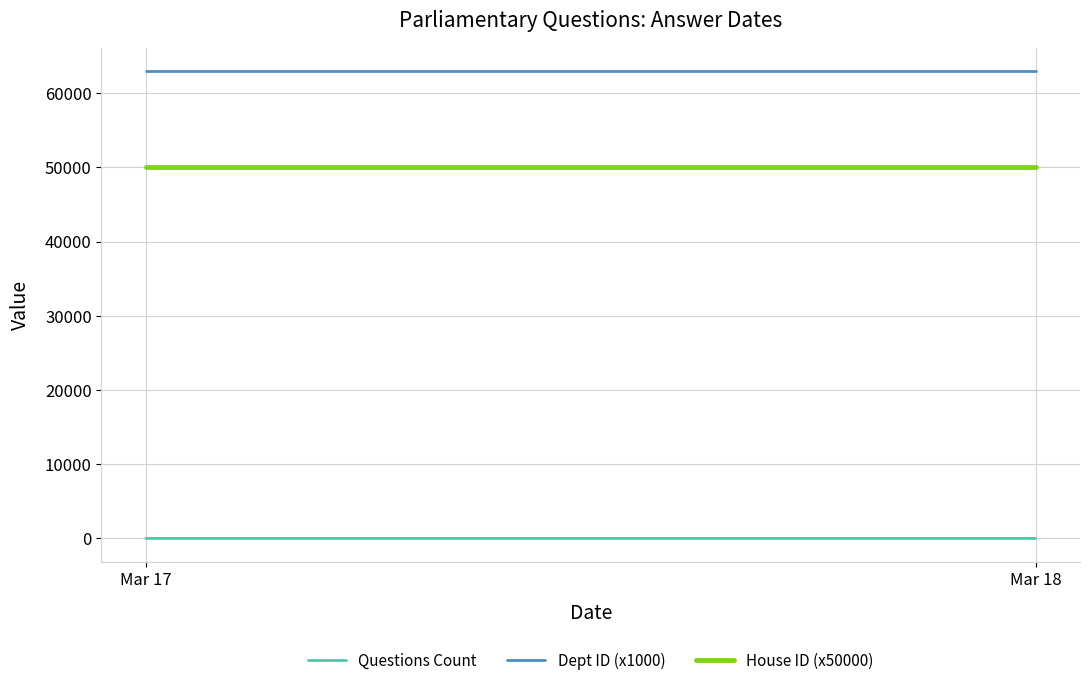

What are all the series names shown in the legend?

Questions Count, Dept ID (x1000), House ID (x50000)